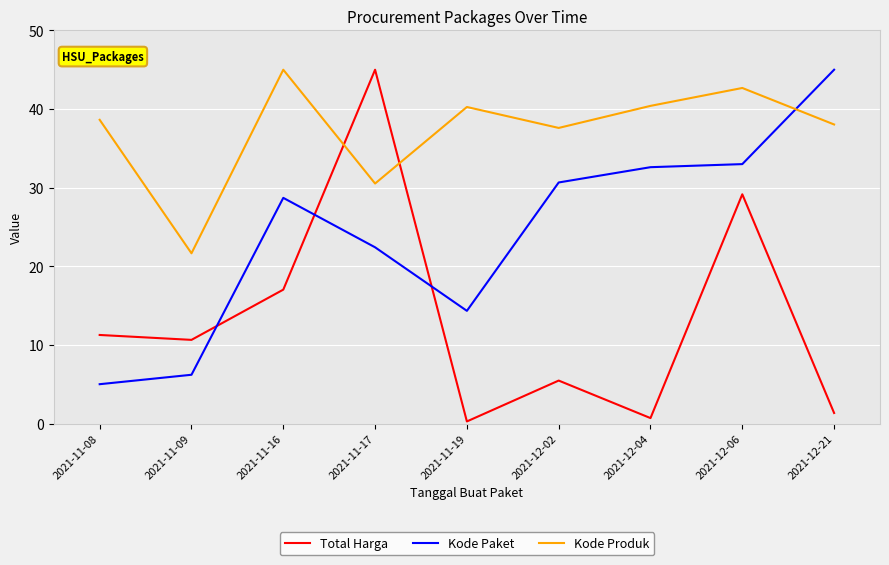

What is the difference between the maximum and minimum values in the Total Harga series?

44.7